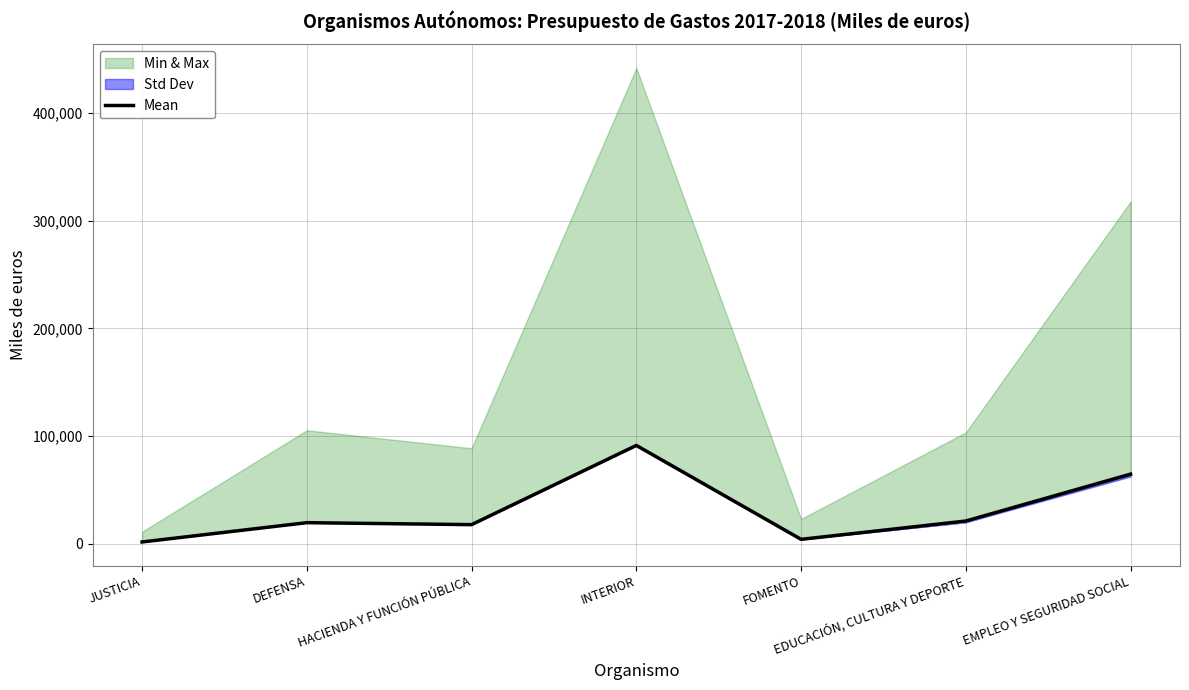

True or false: the data has more than 1 interior local peaks.

True